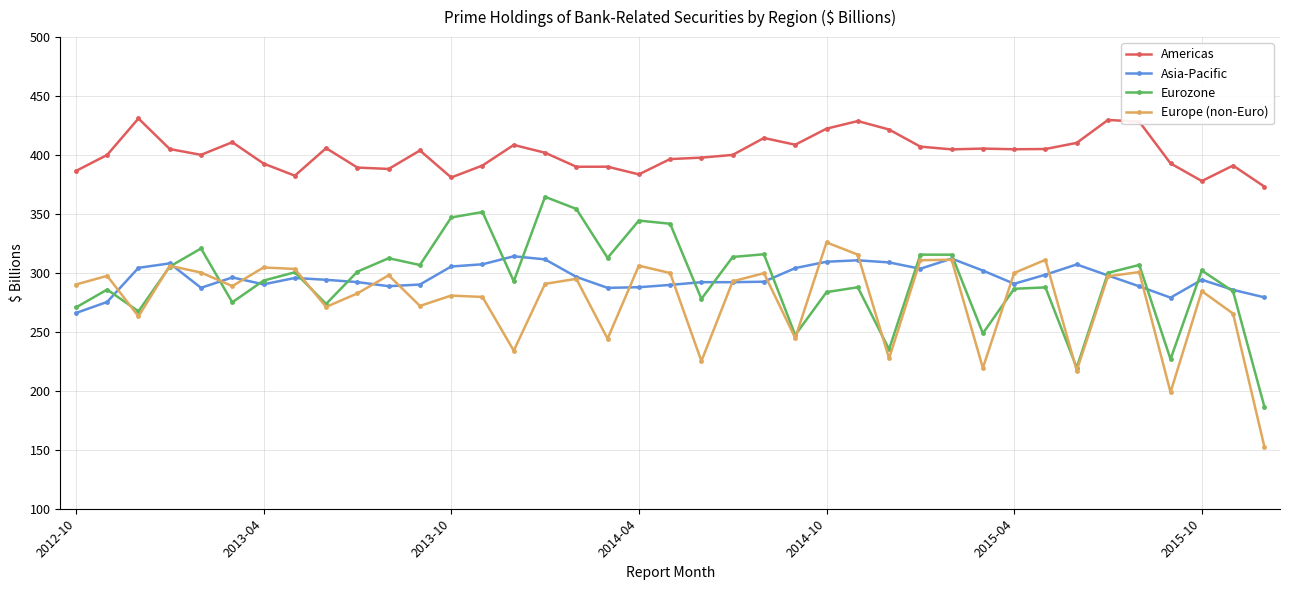

True or false: Asia-Pacific and Americas cross at least once.

False